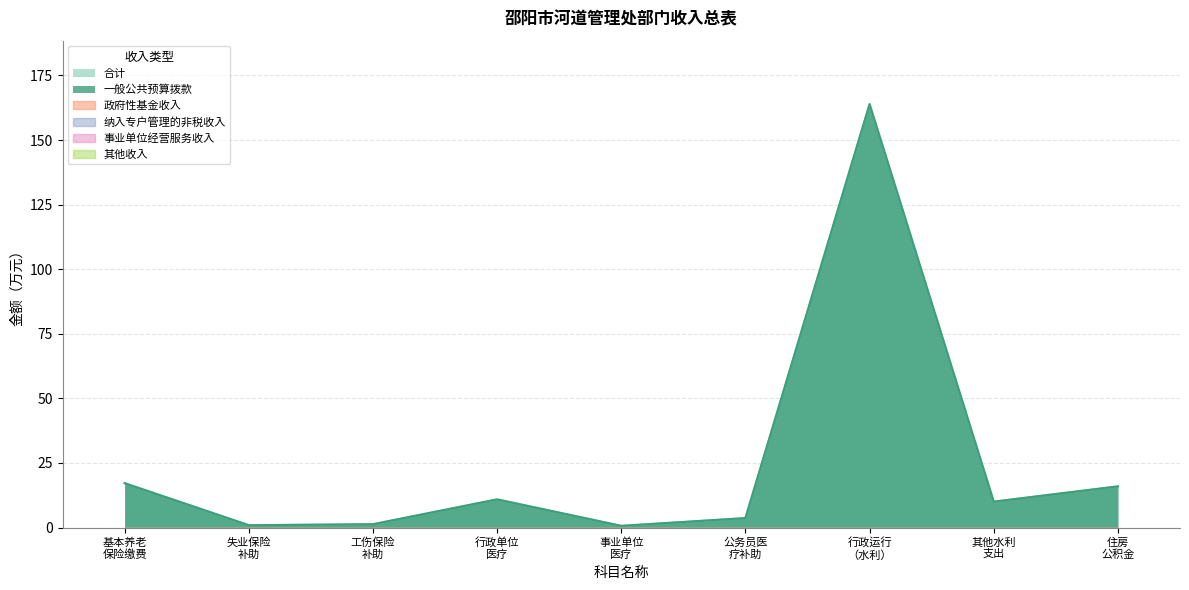

What is the lowest value of the 合计 series?

0.6